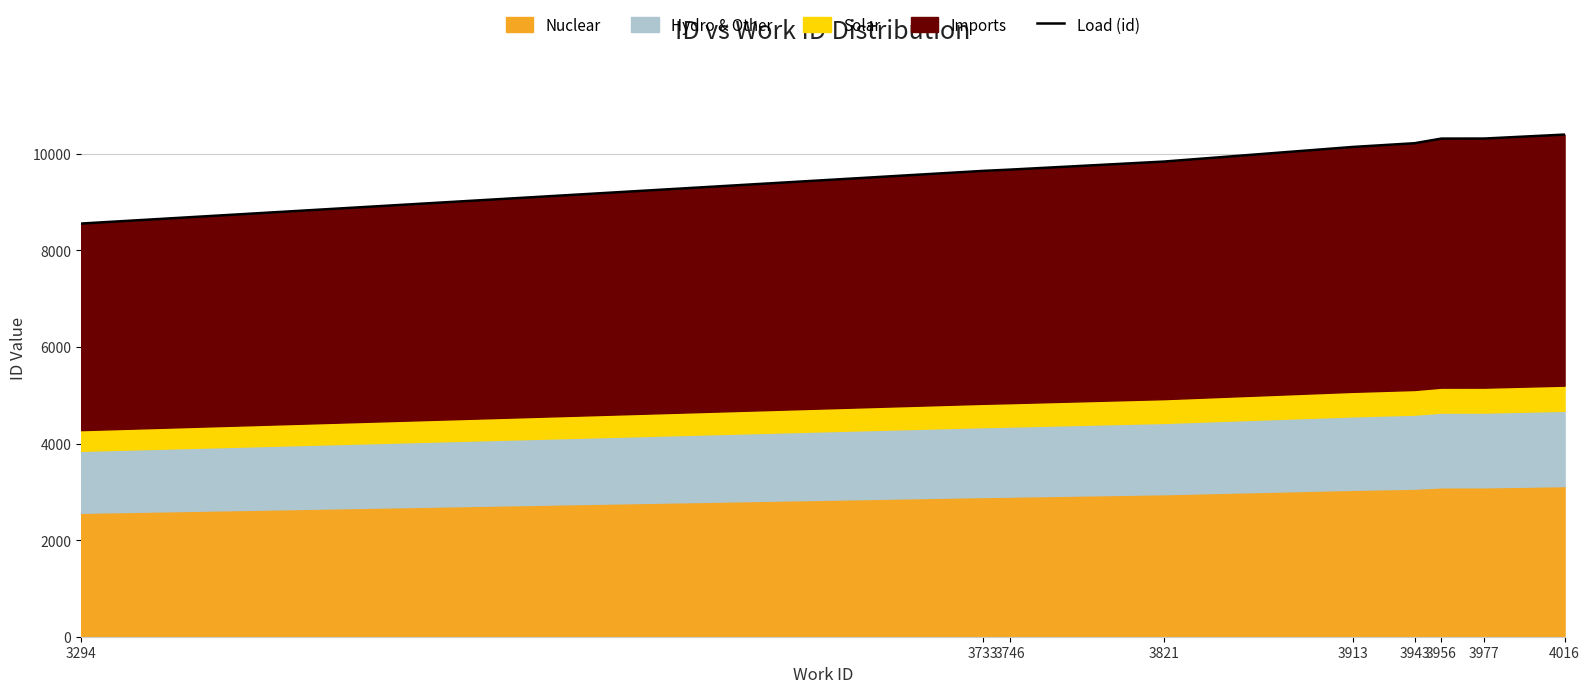

True or false: the data has more than 2 interior local peaks.

False